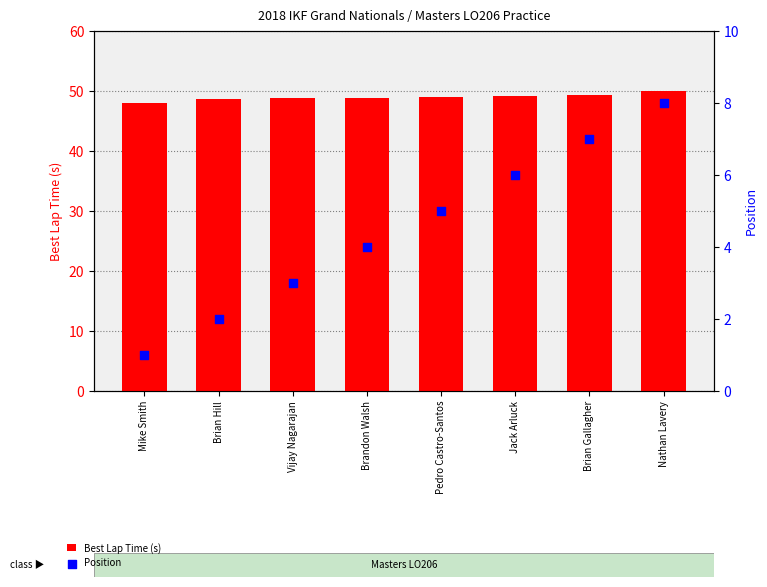

What is the total value across all series at Jack Arluck?

55.2